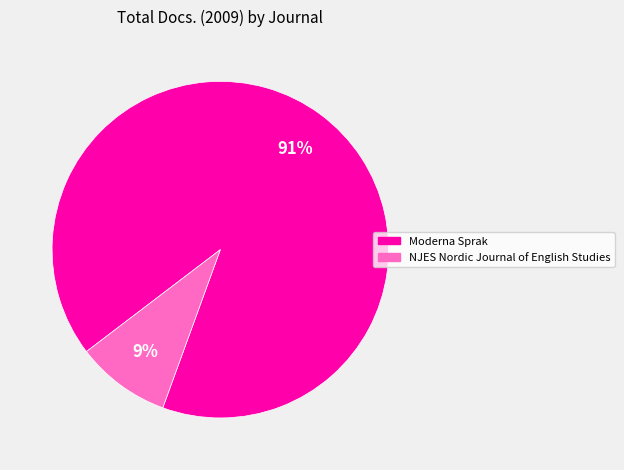

How many slices are in this pie chart?

2